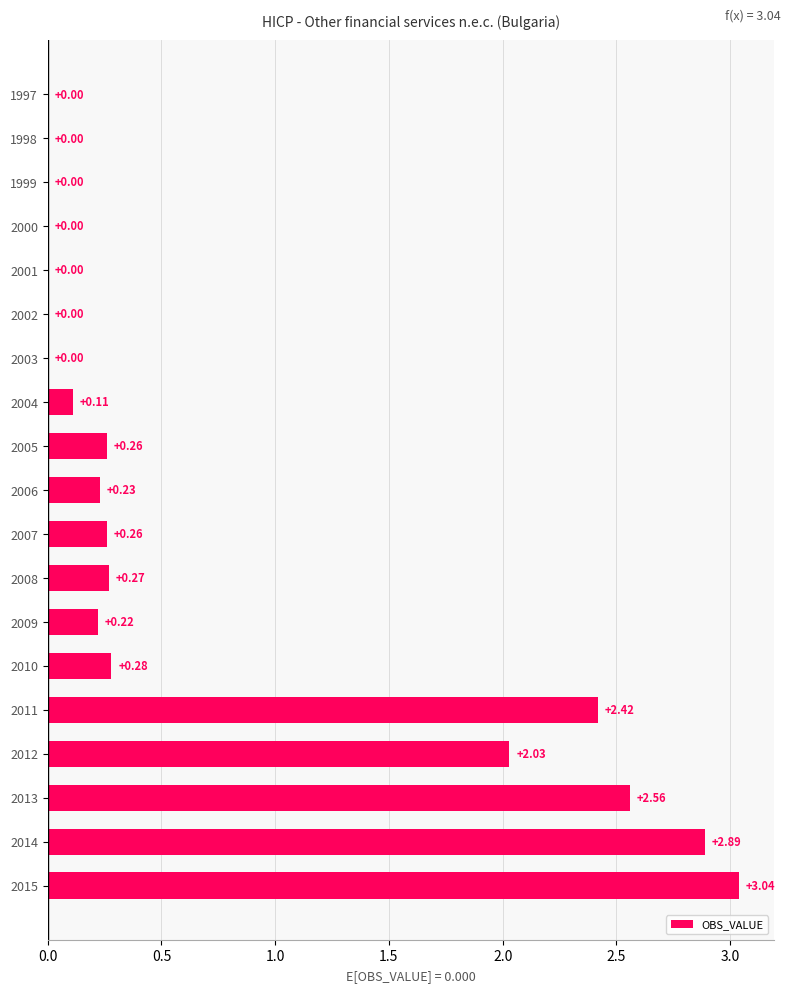

What is the change in value from 2003 to 2015?

+3.0